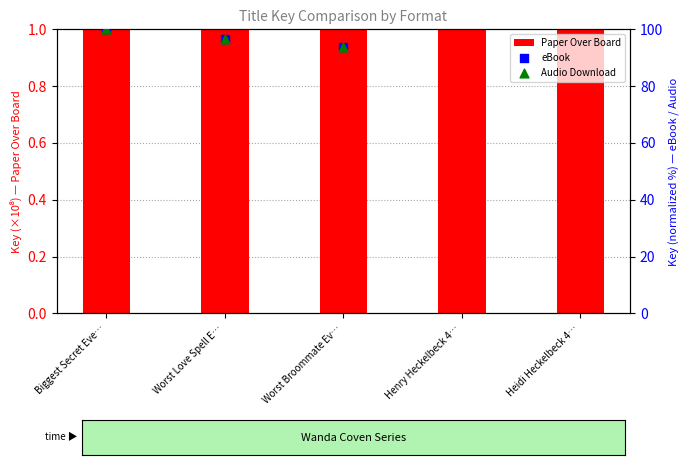

Which series has the largest Y range (max minus min)?

eBook